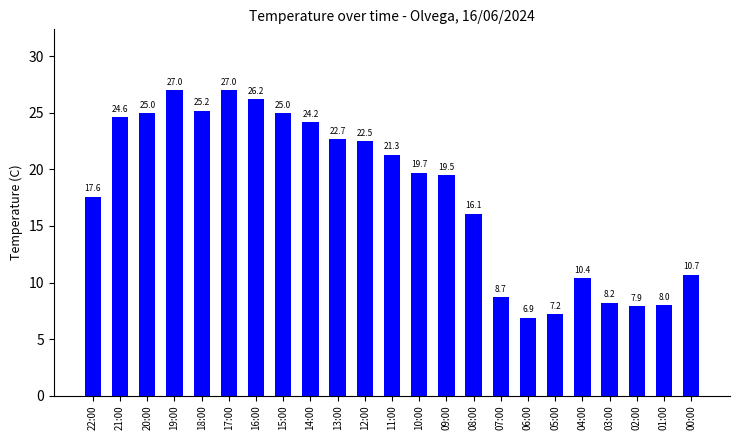

Approximately how many times larger is the value at 16:00 compared to 01:00?

3.3